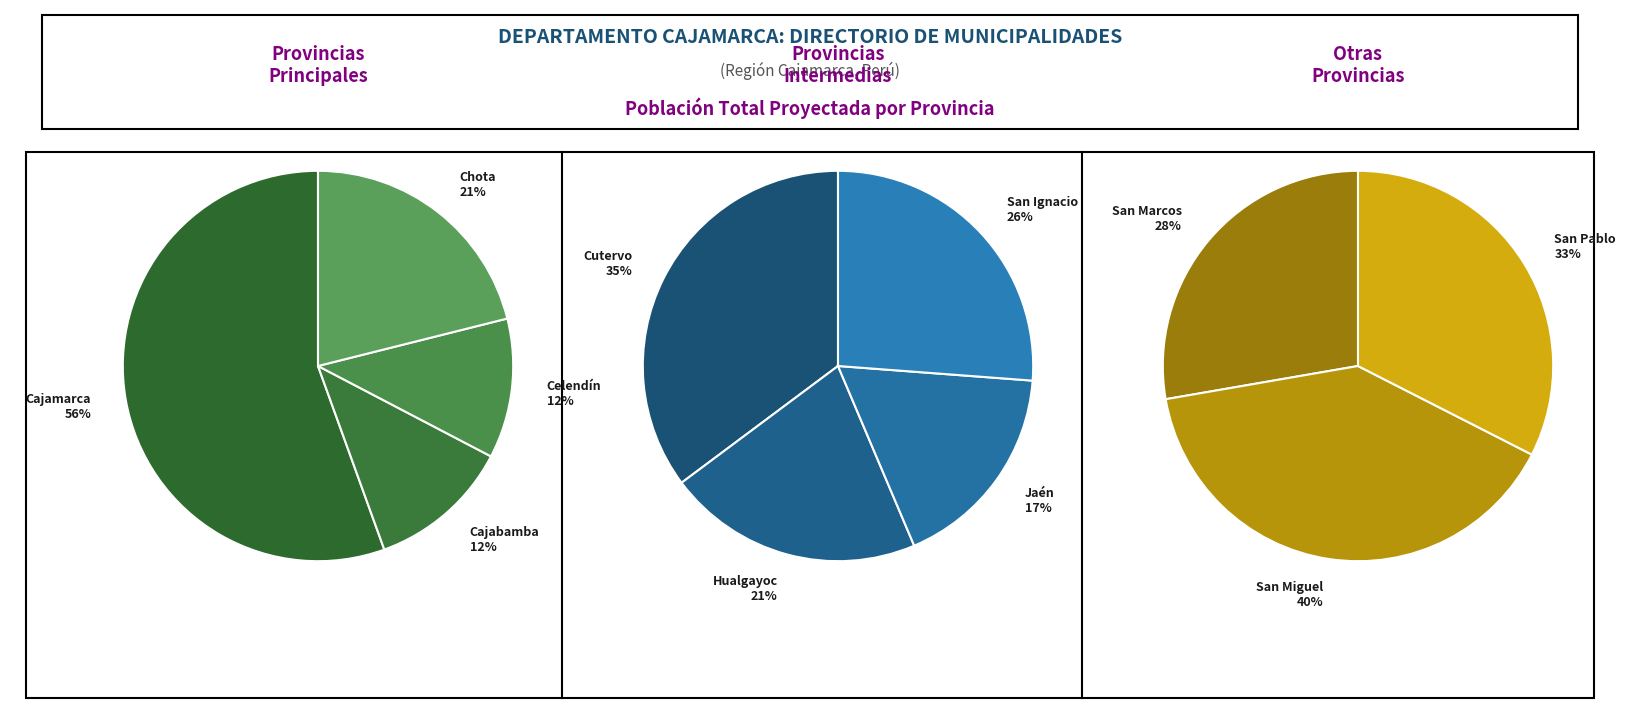

Do San Miguel and Hualgayoc together represent more than half of the pie?

No